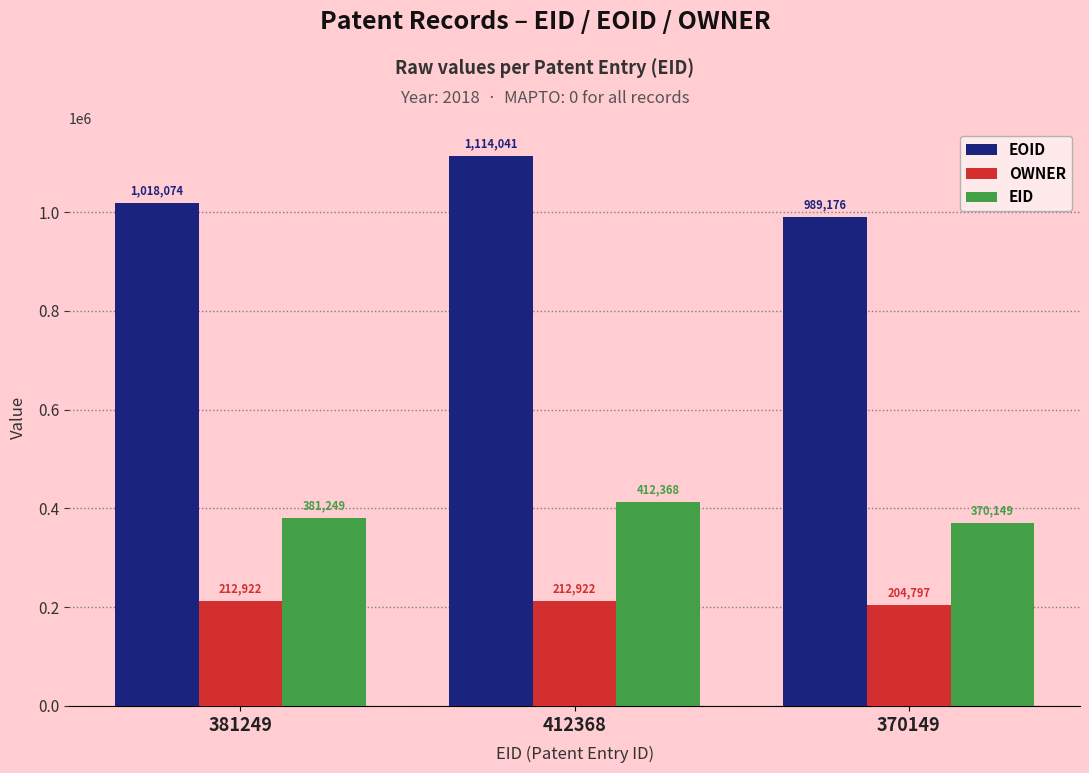

The value of EOID at 370149 is 1443930. True or false?

False